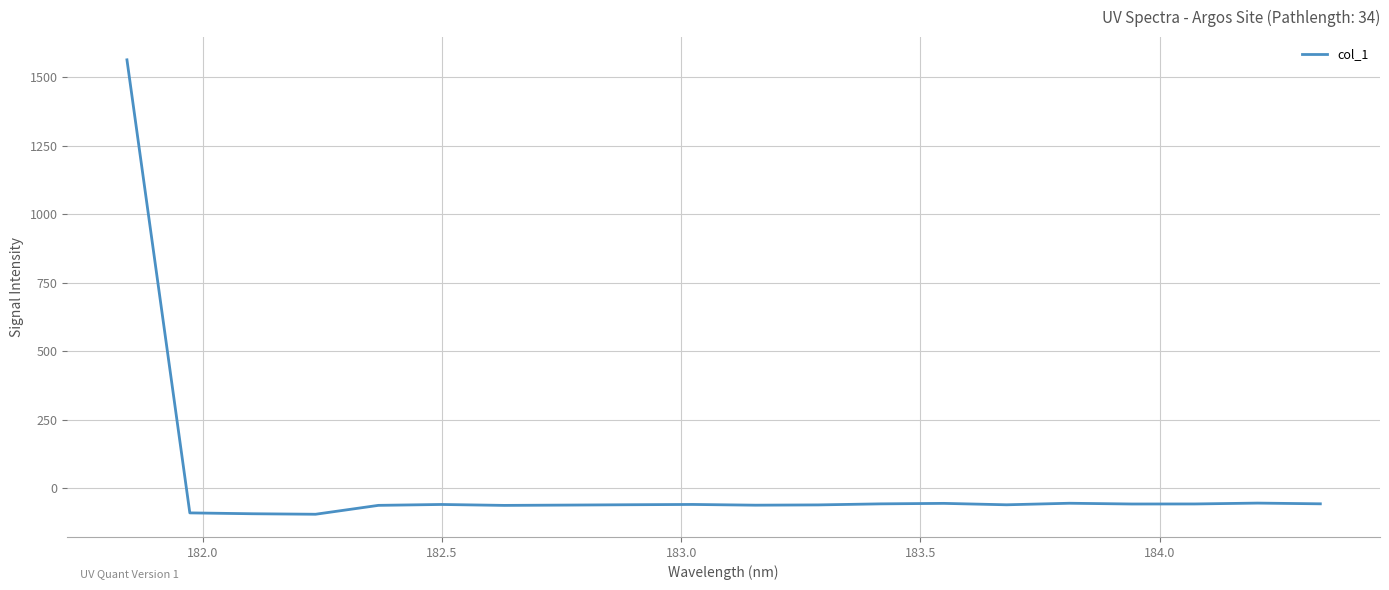

What is the smallest value displayed?

-93.9